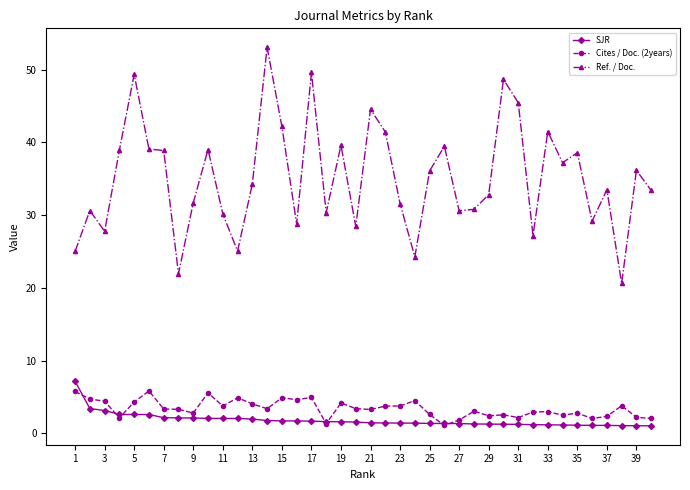

Which series has the largest range (max minus min)?

Ref. / Doc.